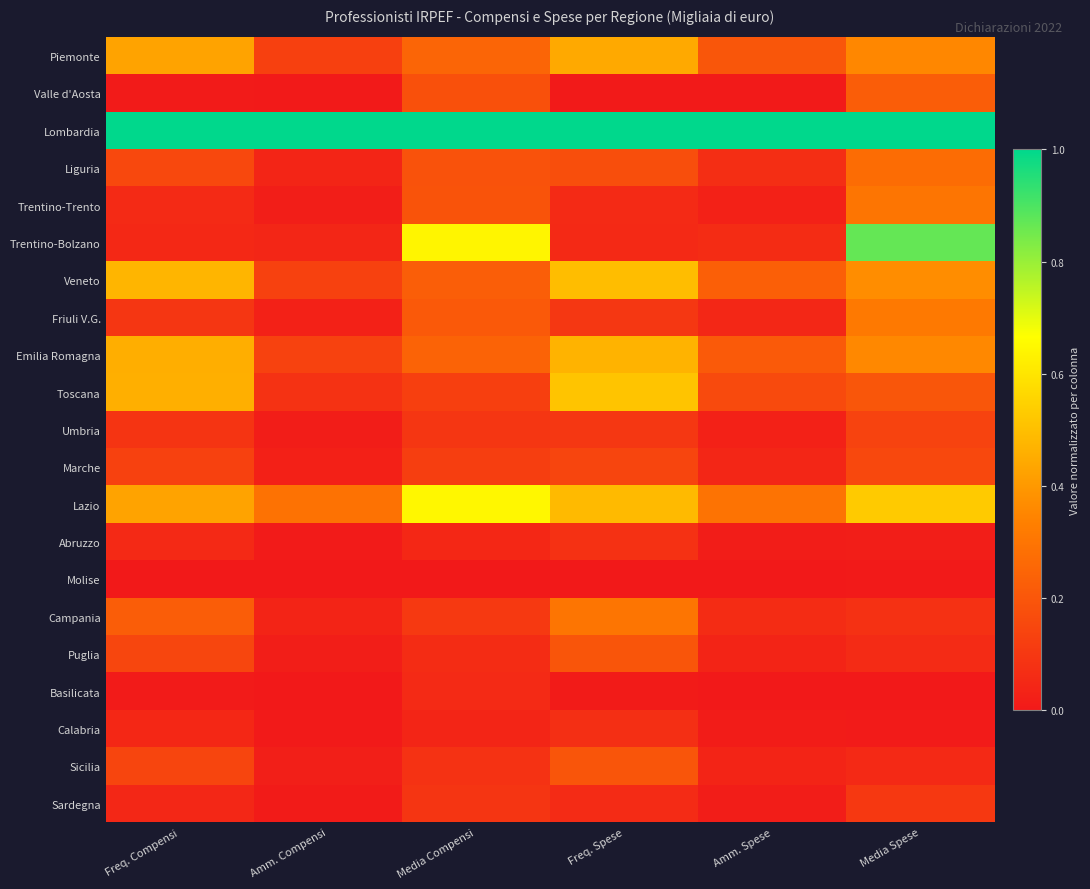

Reading left to right, list all the values displayed in this chart.

Piemonte: Freq. Compensi=0.4	Amm. Compensi=0.1	Media Compensi=0.2	Freq. Spese=0.4	Amm. Spese=0.2	Media Spese=0.4
Valle d'Aosta: Freq. Compensi=0.0	Amm. Compensi=0.0	Media Compensi=0.2	Freq. Spese=0.0	Amm. Spese=0.0	Media Spese=0.2
Lombardia: Freq. Compensi=1.0	Amm. Compensi=1.0	Media Compensi=1.0	Freq. Spese=1.0	Amm. Spese=1.0	Media Spese=1.0
Liguria: Freq. Compensi=0.2	Amm. Compensi=0.0	Media Compensi=0.2	Freq. Spese=0.2	Amm. Spese=0.1	Media Spese=0.3
Trentino-Trento: Freq. Compensi=0.1	Amm. Compensi=0.0	Media Compensi=0.2	Freq. Spese=0.1	Amm. Spese=0.0	Media Spese=0.3
Trentino-Bolzano: Freq. Compensi=0.1	Amm. Compensi=0.0	Media Compensi=0.6	Freq. Spese=0.1	Amm. Spese=0.1	Media Spese=0.9
Veneto: Freq. Compensi=0.5	Amm. Compensi=0.1	Media Compensi=0.2	Freq. Spese=0.5	Amm. Spese=0.2	Media Spese=0.4
Friuli V.G.: Freq. Compensi=0.1	Amm. Compensi=0.0	Media Compensi=0.2	Freq. Spese=0.1	Amm. Spese=0.0	Media Spese=0.3
Emilia Romagna: Freq. Compensi=0.5	Amm. Compensi=0.1	Media Compensi=0.2	Freq. Spese=0.5	Amm. Spese=0.2	Media Spese=0.4
Toscana: Freq. Compensi=0.5	Amm. Compensi=0.1	Media Compensi=0.1	Freq. Spese=0.5	Amm. Spese=0.2	Media Spese=0.2
Umbria: Freq. Compensi=0.1	Amm. Compensi=0.0	Media Compensi=0.1	Freq. Spese=0.1	Amm. Spese=0.0	Media Spese=0.1
Marche: Freq. Compensi=0.1	Amm. Compensi=0.0	Media Compensi=0.1	Freq. Spese=0.1	Amm. Spese=0.0	Media Spese=0.2
Lazio: Freq. Compensi=0.4	Amm. Compensi=0.3	Media Compensi=0.6	Freq. Spese=0.5	Amm. Spese=0.3	Media Spese=0.5
Abruzzo: Freq. Compensi=0.1	Amm. Compensi=0.0	Media Compensi=0.0	Freq. Spese=0.1	Amm. Spese=0.0	Media Spese=0.0
Molise: Freq. Compensi=0.0	Amm. Compensi=0.0	Media Compensi=0.0	Freq. Spese=0.0	Amm. Spese=0.0	Media Spese=0.0
Campania: Freq. Compensi=0.2	Amm. Compensi=0.0	Media Compensi=0.1	Freq. Spese=0.3	Amm. Spese=0.1	Media Spese=0.1
Puglia: Freq. Compensi=0.1	Amm. Compensi=0.0	Media Compensi=0.1	Freq. Spese=0.2	Amm. Spese=0.0	Media Spese=0.1
Basilicata: Freq. Compensi=0.0	Amm. Compensi=0.0	Media Compensi=0.1	Freq. Spese=0.0	Amm. Spese=0.0	Media Spese=0.0
Calabria: Freq. Compensi=0.0	Amm. Compensi=0.0	Media Compensi=0.0	Freq. Spese=0.1	Amm. Spese=0.0	Media Spese=0.0
Sicilia: Freq. Compensi=0.1	Amm. Compensi=0.0	Media Compensi=0.1	Freq. Spese=0.2	Amm. Spese=0.0	Media Spese=0.1
Sardegna: Freq. Compensi=0.0	Amm. Compensi=0.0	Media Compensi=0.1	Freq. Spese=0.1	Amm. Spese=0.0	Media Spese=0.1